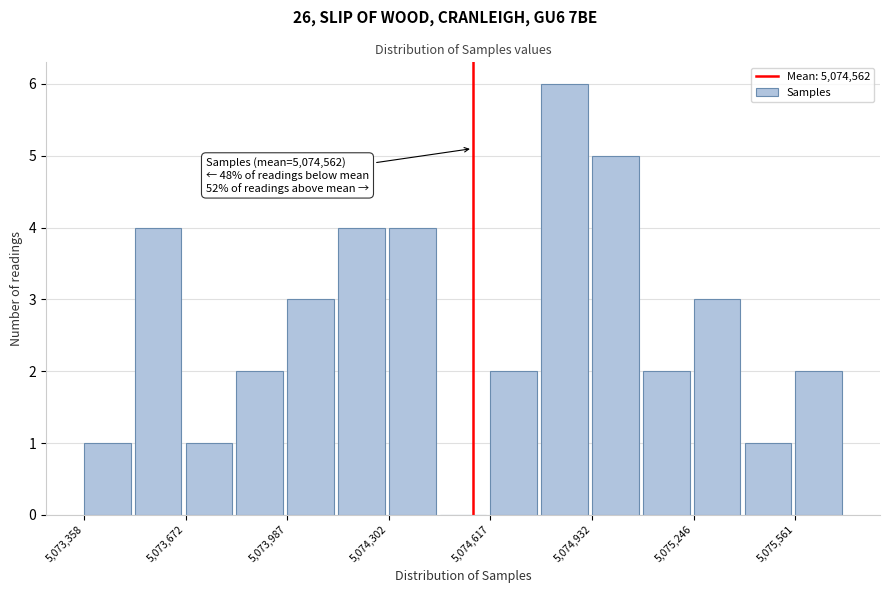

Read against the x-axis, roughly where is the centre of the tallest bar?

5074850